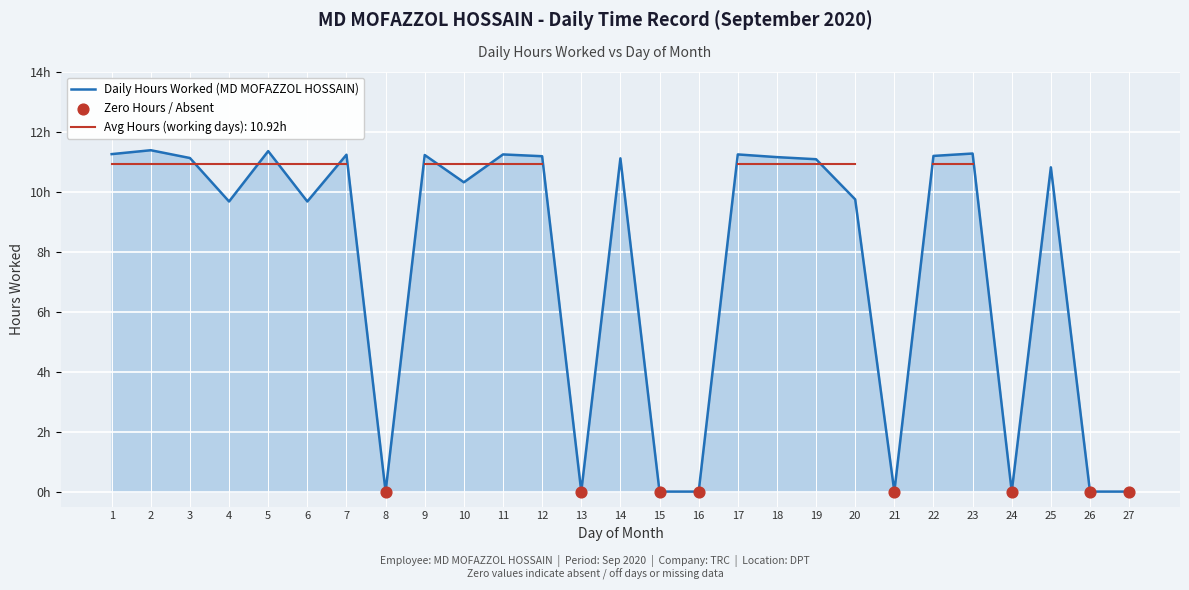

Approximately how many times larger is the value at 19 compared to 20?

1.1